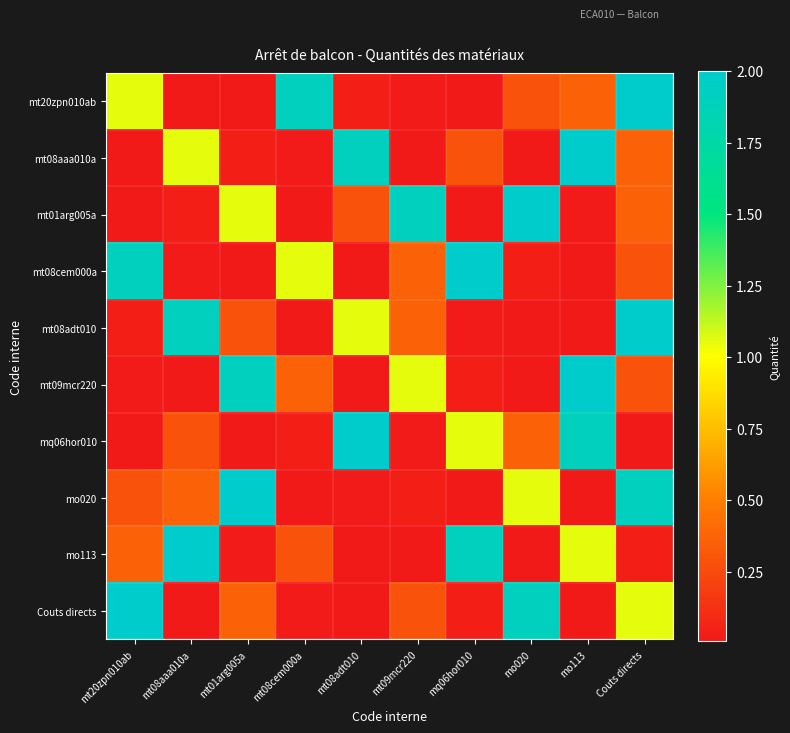

Reading left to right, what are all the values shown in this chart?

mt20zpn010ab: mt20zpn010ab=1.1	mt08aaa010a=0.0	mt01arg005a=0.0	mt08cem000a=1.9	mt08adt010=0.0	mt09mcr220=0.0	mq06hor010=0.0	mo020=0.3	mo113=0.4	Couts directs=2.0
mt08aaa010a: mt20zpn010ab=0.0	mt08aaa010a=1.1	mt01arg005a=0.0	mt08cem000a=0.0	mt08adt010=1.9	mt09mcr220=0.0	mq06hor010=0.3	mo020=0.0	mo113=2.0	Couts directs=0.4
mt01arg005a: mt20zpn010ab=0.0	mt08aaa010a=0.0	mt01arg005a=1.1	mt08cem000a=0.0	mt08adt010=0.3	mt09mcr220=1.9	mq06hor010=0.0	mo020=2.0	mo113=0.0	Couts directs=0.4
mt08cem000a: mt20zpn010ab=1.9	mt08aaa010a=0.0	mt01arg005a=0.0	mt08cem000a=1.1	mt08adt010=0.0	mt09mcr220=0.4	mq06hor010=2.0	mo020=0.0	mo113=0.0	Couts directs=0.3
mt08adt010: mt20zpn010ab=0.0	mt08aaa010a=1.9	mt01arg005a=0.3	mt08cem000a=0.0	mt08adt010=1.1	mt09mcr220=0.4	mq06hor010=0.0	mo020=0.0	mo113=0.0	Couts directs=2.0
mt09mcr220: mt20zpn010ab=0.0	mt08aaa010a=0.0	mt01arg005a=1.9	mt08cem000a=0.4	mt08adt010=0.0	mt09mcr220=1.1	mq06hor010=0.0	mo020=0.0	mo113=2.0	Couts directs=0.3
mq06hor010: mt20zpn010ab=0.0	mt08aaa010a=0.3	mt01arg005a=0.0	mt08cem000a=0.0	mt08adt010=2.0	mt09mcr220=0.0	mq06hor010=1.1	mo020=0.4	mo113=1.9	Couts directs=0.0
mo020: mt20zpn010ab=0.3	mt08aaa010a=0.4	mt01arg005a=2.0	mt08cem000a=0.0	mt08adt010=0.0	mt09mcr220=0.0	mq06hor010=0.0	mo020=1.1	mo113=0.0	Couts directs=1.9
mo113: mt20zpn010ab=0.4	mt08aaa010a=2.0	mt01arg005a=0.0	mt08cem000a=0.3	mt08adt010=0.0	mt09mcr220=0.0	mq06hor010=1.9	mo020=0.0	mo113=1.1	Couts directs=0.0
Couts directs: mt20zpn010ab=2.0	mt08aaa010a=0.0	mt01arg005a=0.4	mt08cem000a=0.0	mt08adt010=0.0	mt09mcr220=0.3	mq06hor010=0.0	mo020=1.9	mo113=0.0	Couts directs=1.1